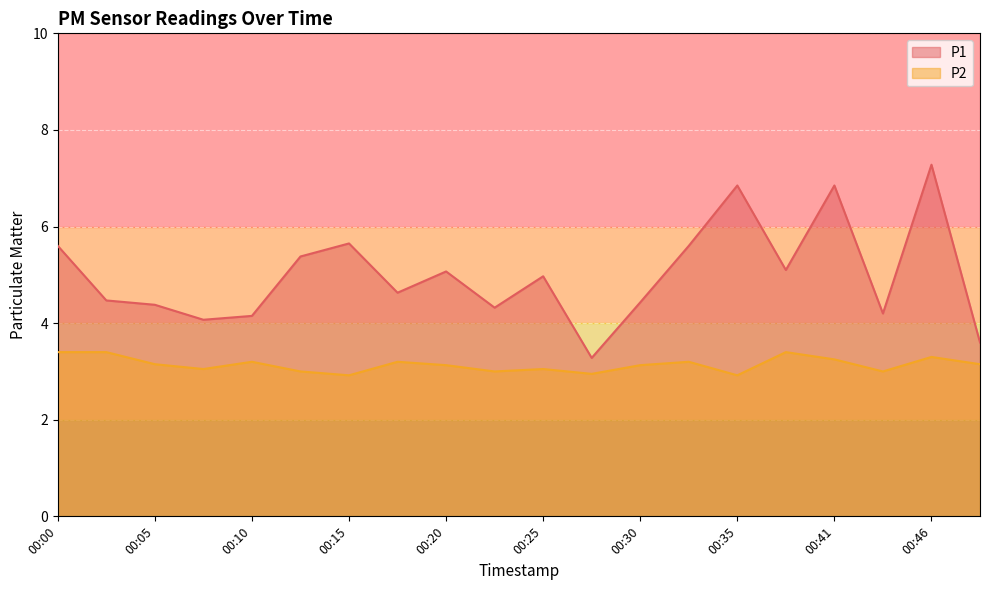

Where does the P1 series first go above 4?

00:00